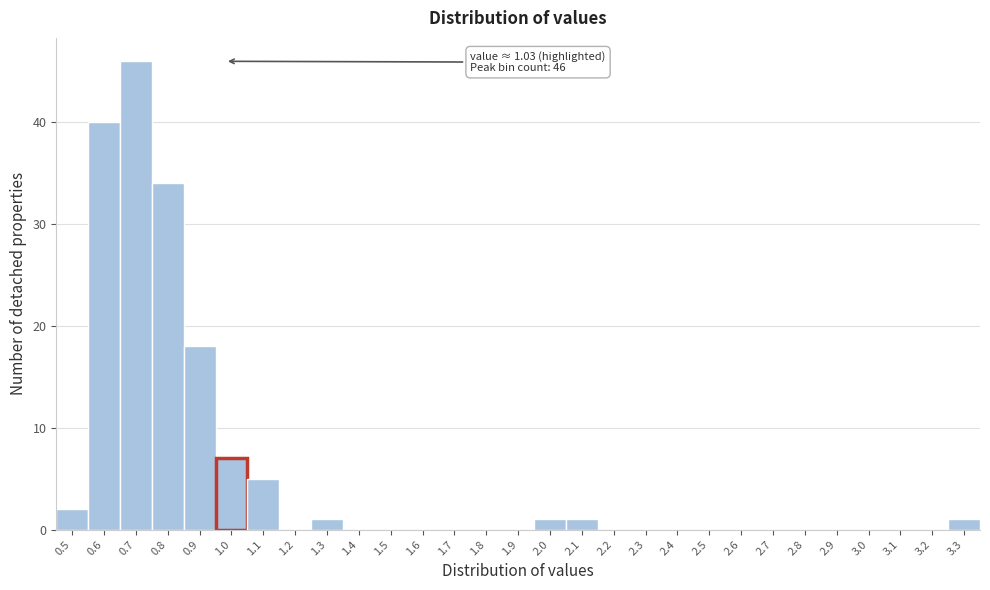

Reading left to right, extract all data points from this chart.

0.5=2	0.6=40	0.7=46	0.8=34	0.9=18	1.0=7	1.1=5	1.2=0	1.3=1	1.4=0	1.5=0	1.6=0	1.7=0	1.8=0	1.9=0	2.0=1	2.1=1	2.2=0	2.3=0	2.4=0	2.5=0	2.6=0	2.7=0	2.8=0	2.9=0	3.0=0	3.1=0	3.2=0	3.3=1